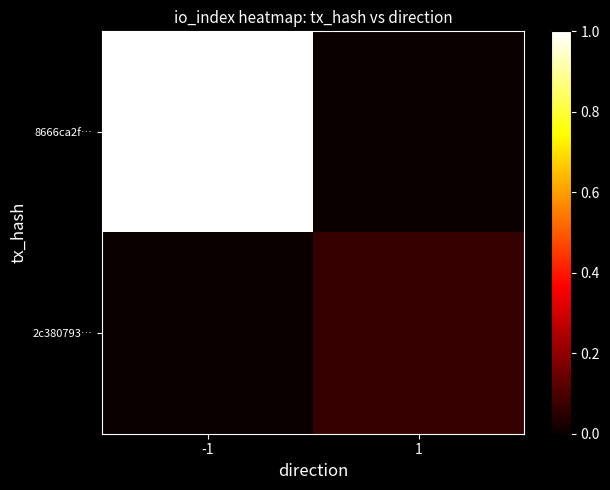

What is the difference between the highest and lowest values at 1?

0.1